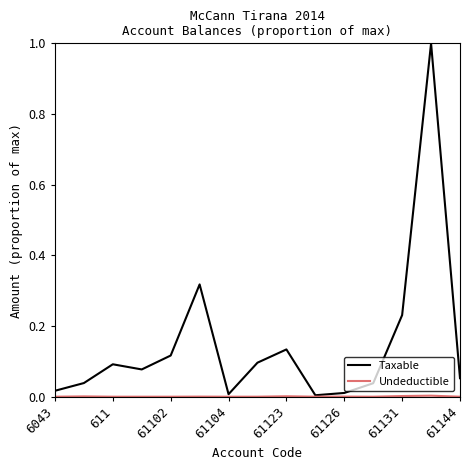

What is the difference between the maximum and second lowest values in the Taxable series?

1.0